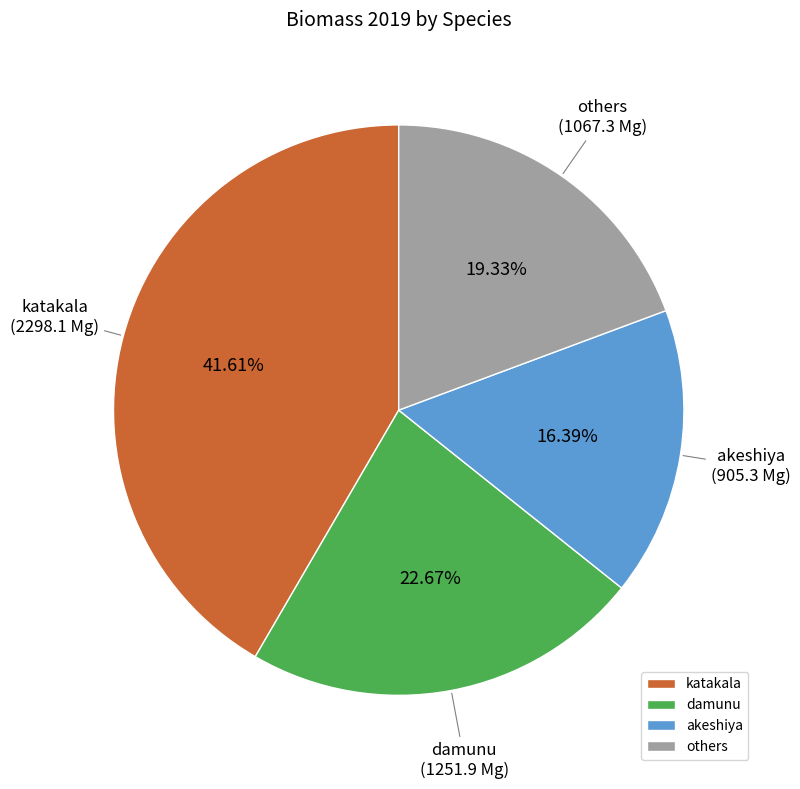

Is there any slice that represents more than half of the pie?

No